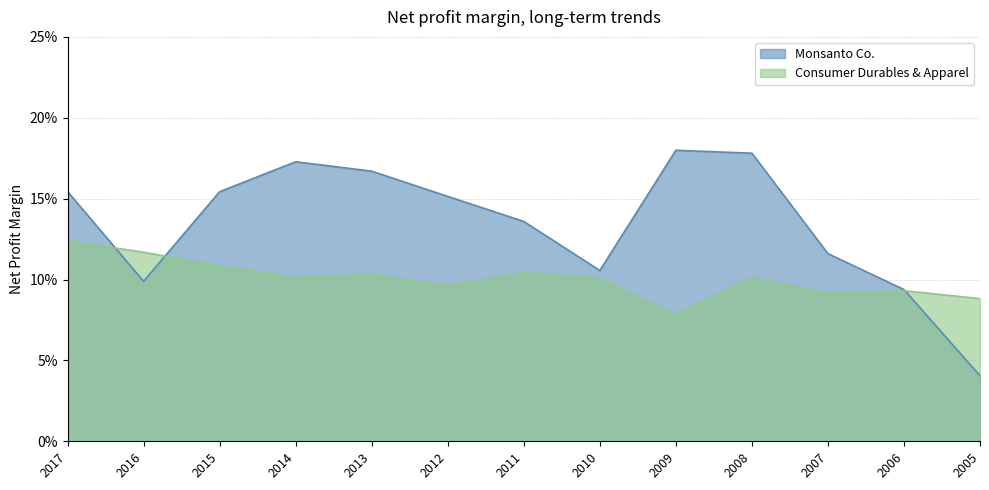

Does the chart display data point markers on the line(s)?

No